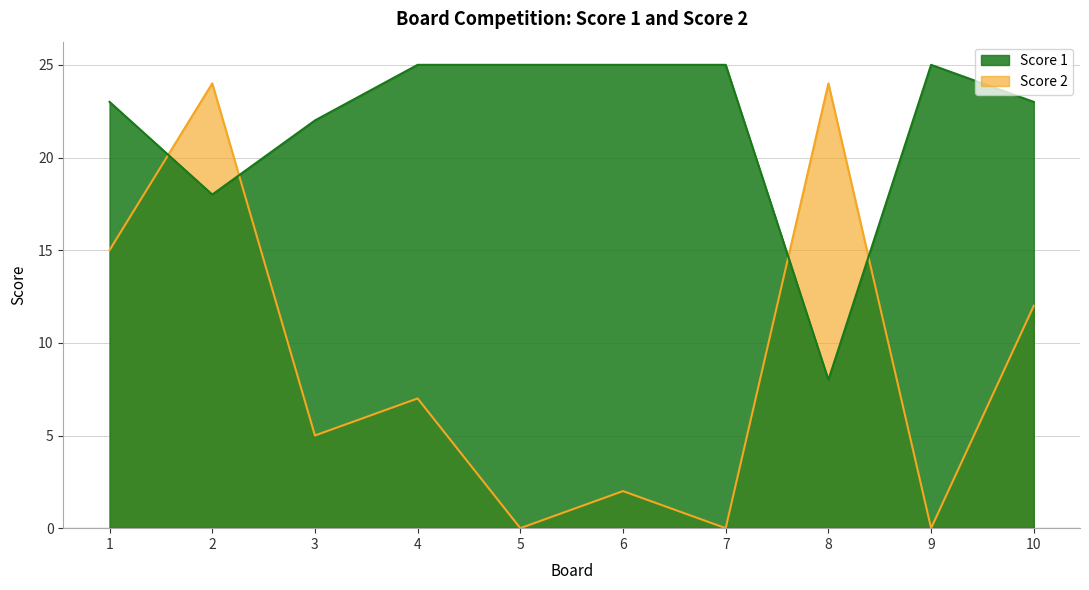

What is the difference between the maximum and second lowest values in the Score 2 series?

24